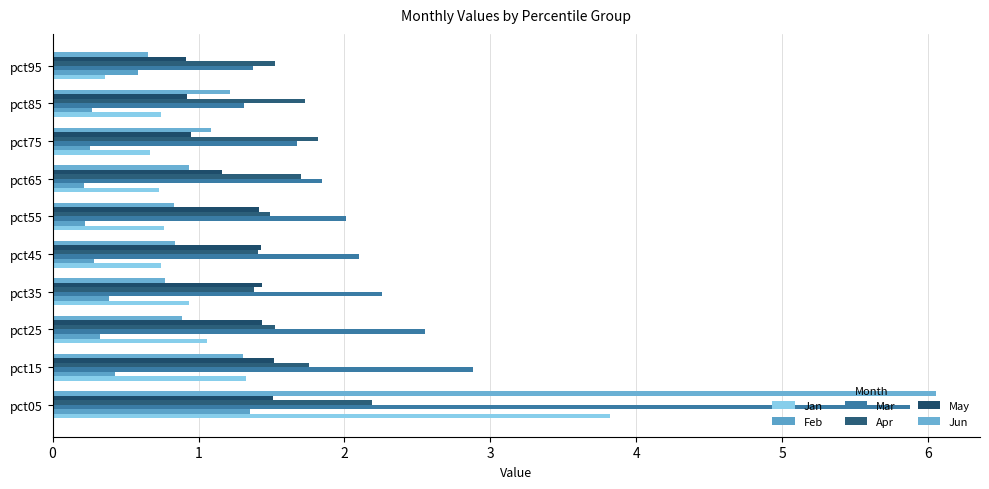

Count the number of data series in this chart.

6